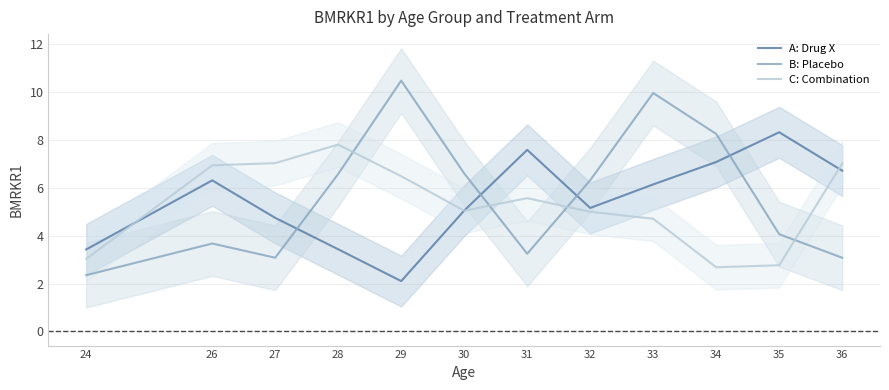

At which category does A: Drug X reach its first local valley?

29